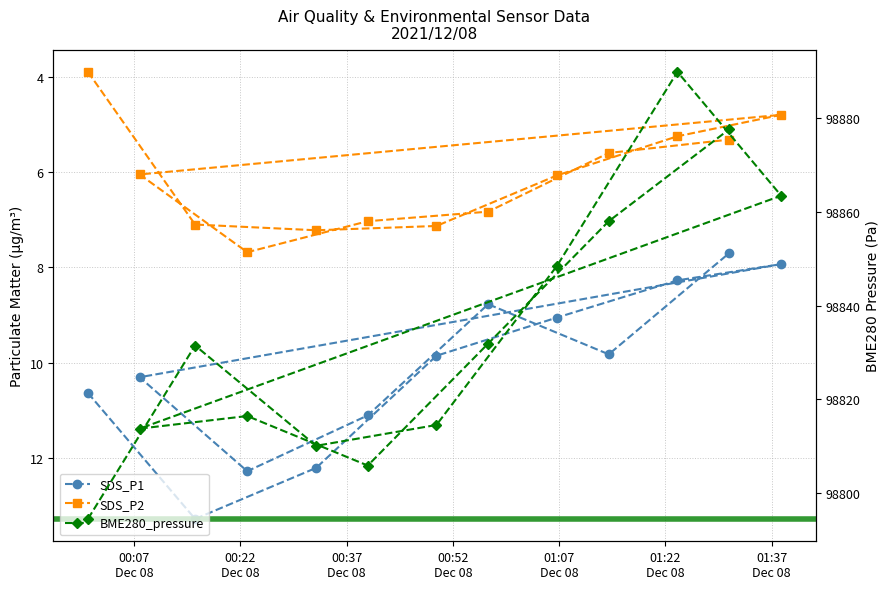

What is the difference between the SDS_P2 values at 2021/12/08 00:49:41 and 2021/12/08 01:23:43?

1.9